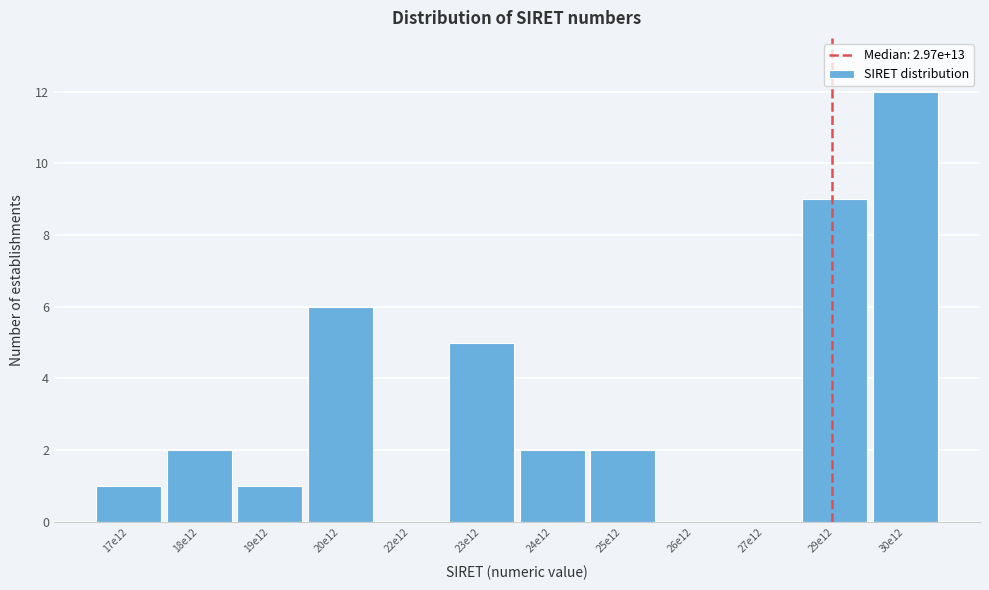

Reading left to right, what are all the values shown in this chart?

17e12=1	18e12=2	19e12=1	20e12=6	22e12=0	23e12=5	24e12=2	25e12=2	26e12=0	27e12=0	29e12=9	30e12=12